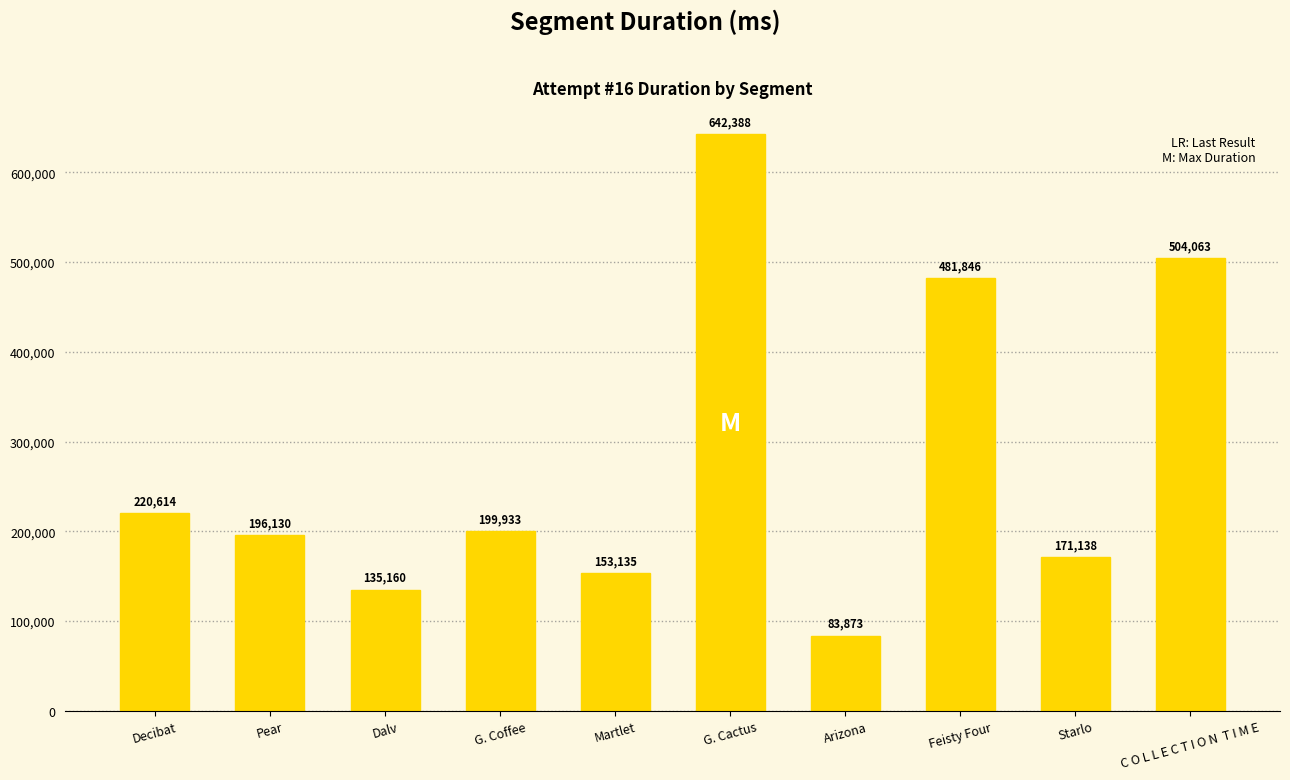

The value at Pear is 346494. True or false?

False